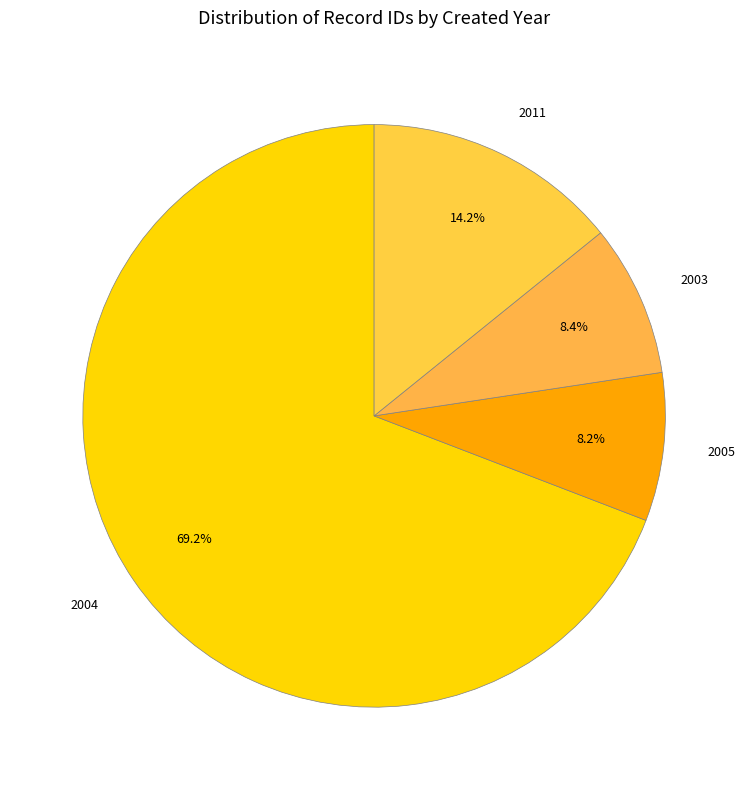

Which category accounts for the majority?

2004